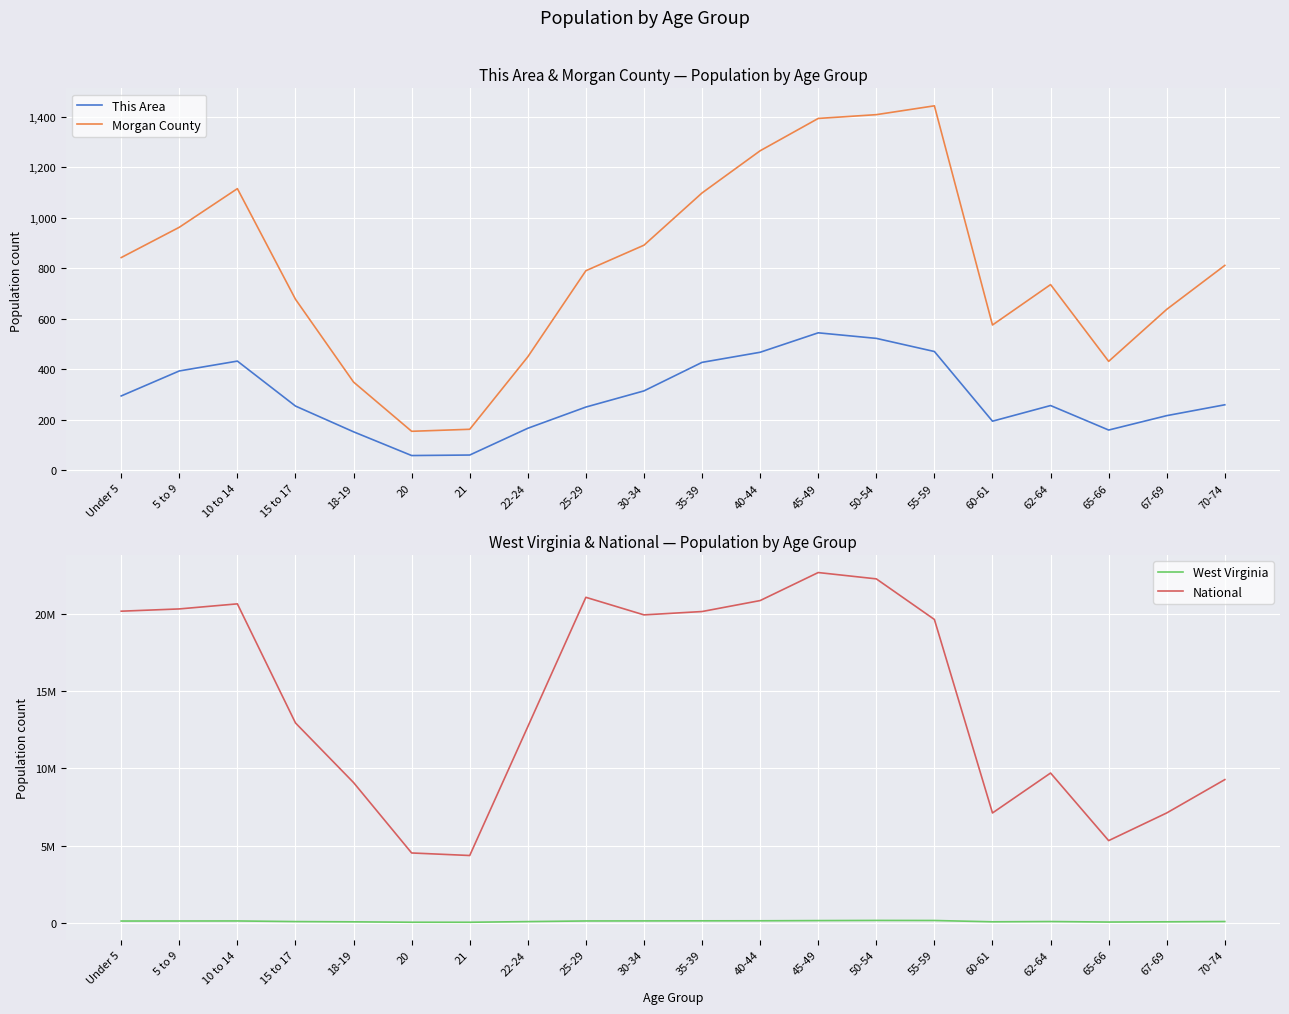

Where is National nearest to the value 13531442?

15 to 17